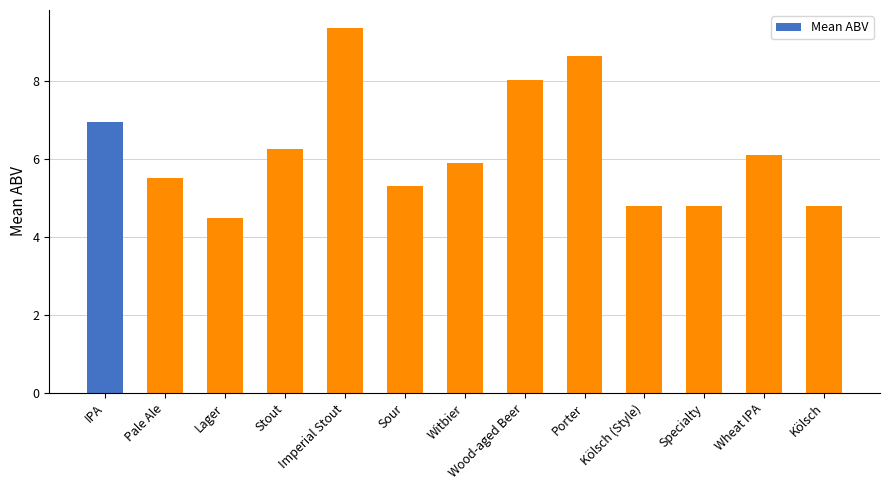

What is the sum of the values at Kölsch (Style) and Sour?

10.1